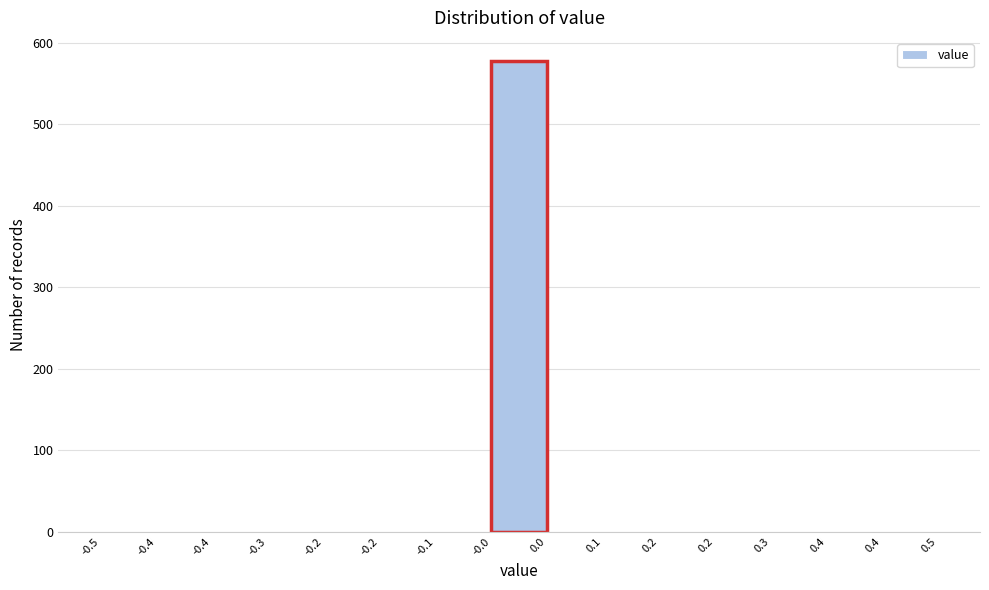

Are the bars horizontal?

No